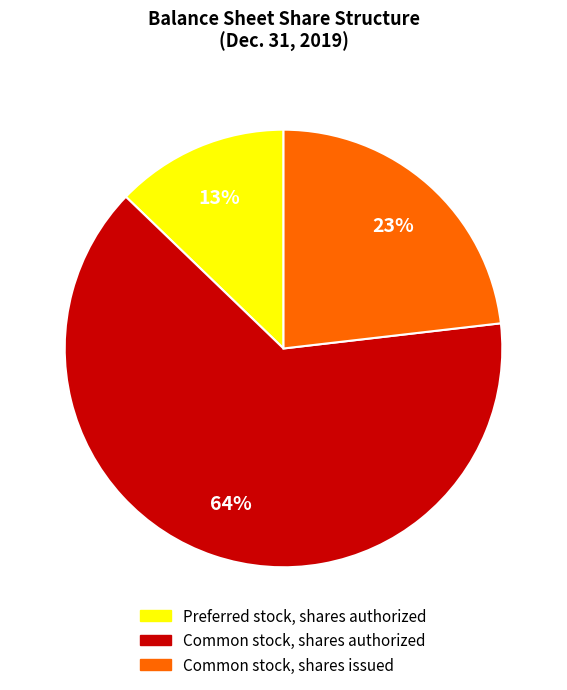

Which category has the smallest portion of the pie?

Preferred stock, shares authorized